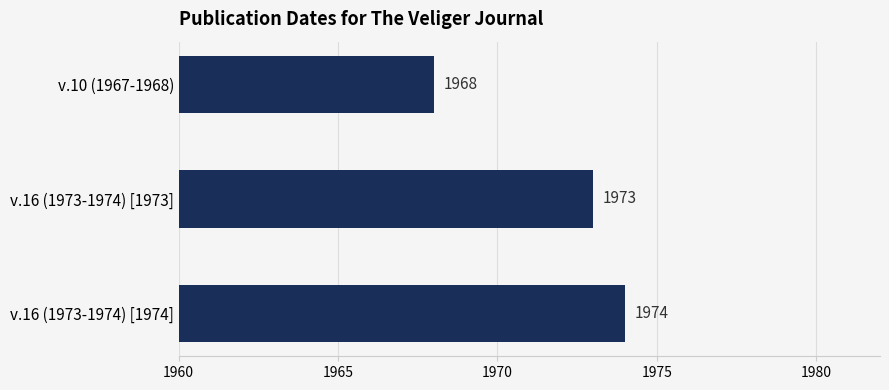

List the labels in order of value, largest first.

v.16 (1973-1974) [1974], v.16 (1973-1974) [1973], v.10 (1967-1968)